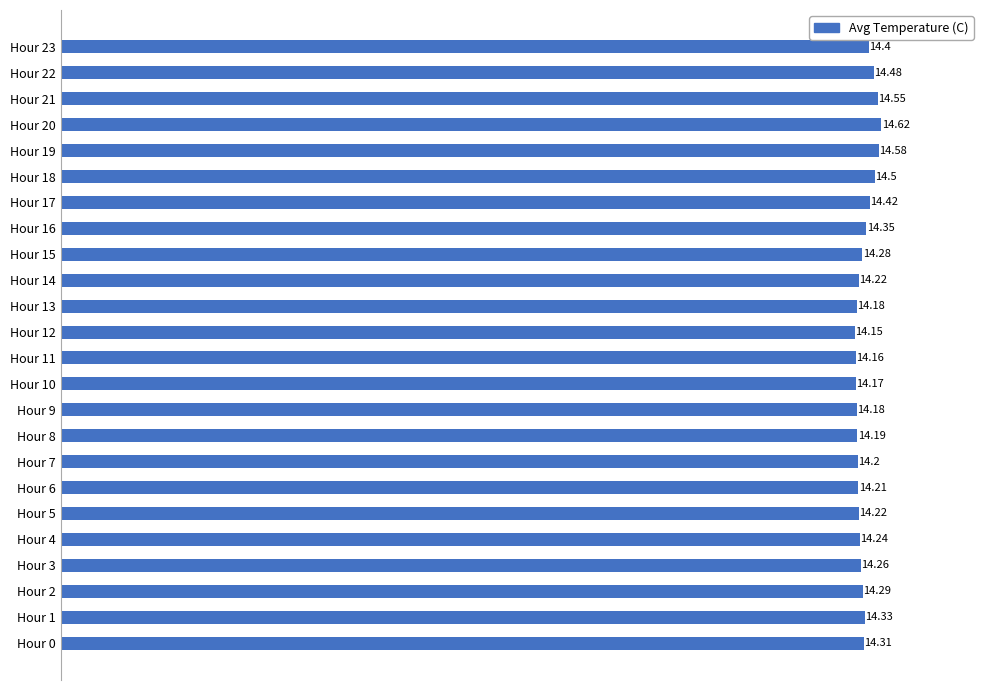

What is the sum of all values?

343.5